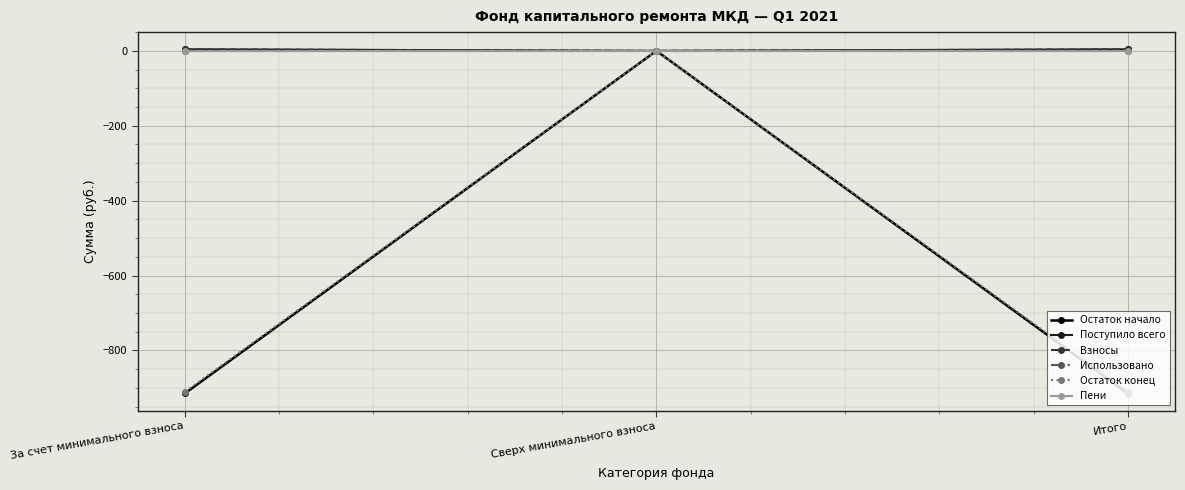

Which series has the largest range (max minus min)?

Остаток начало